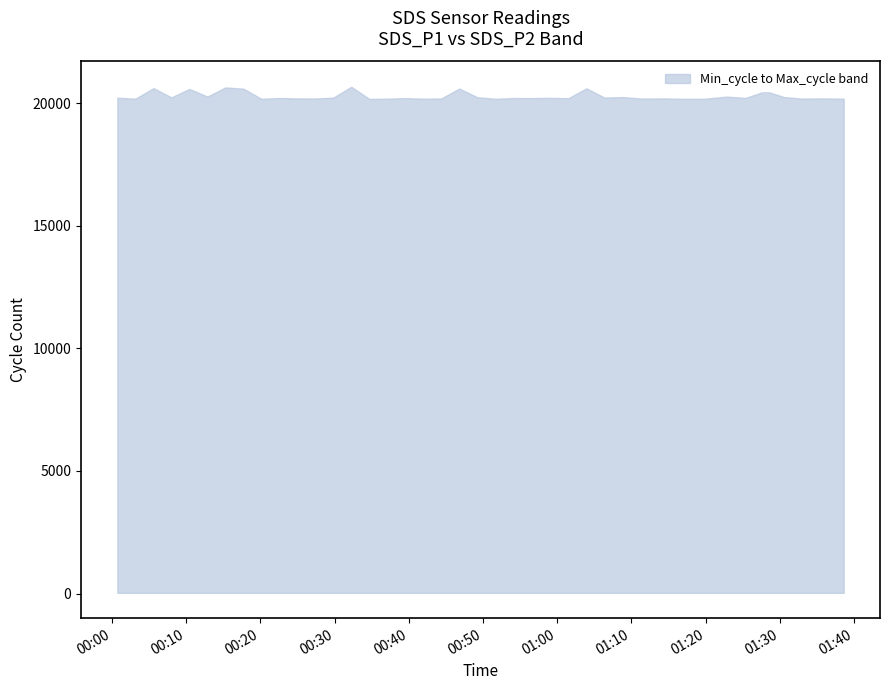

What is the value of the Max_cycle point at the 25th from the left?

20223